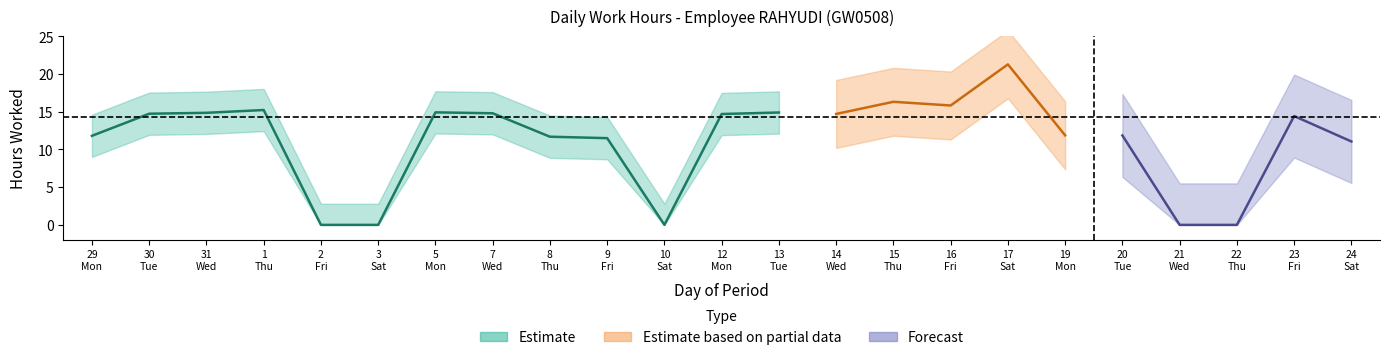

Does the chart have visible grid lines?

No